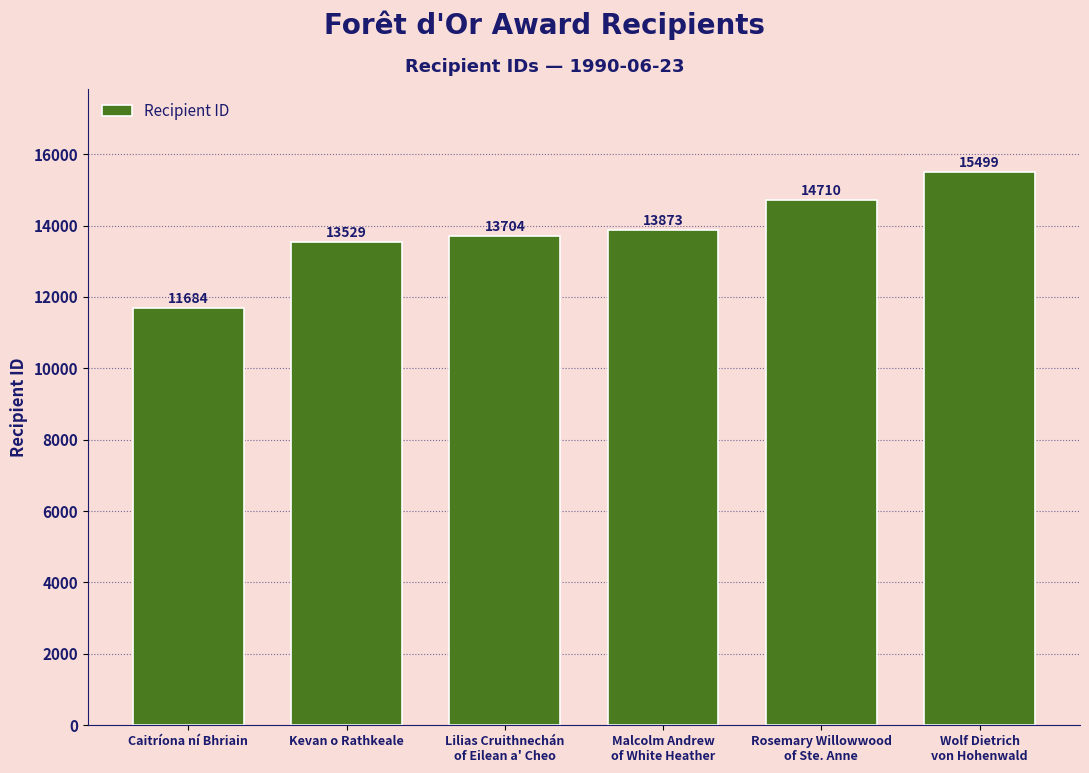

Count the number of categories in the chart.

6